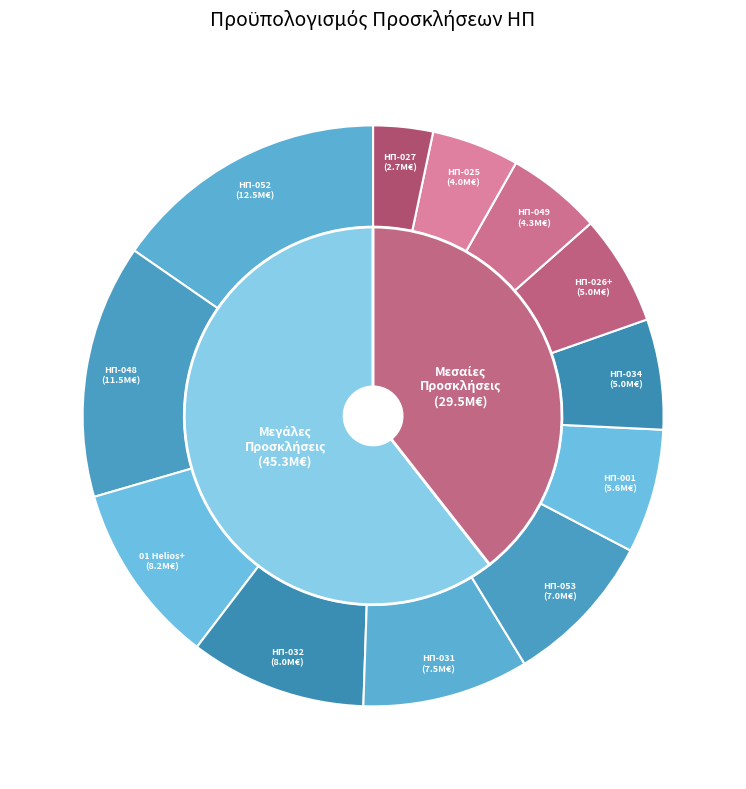

The ΗΠ-053 slice represents 1% of the pie. True or false?

False